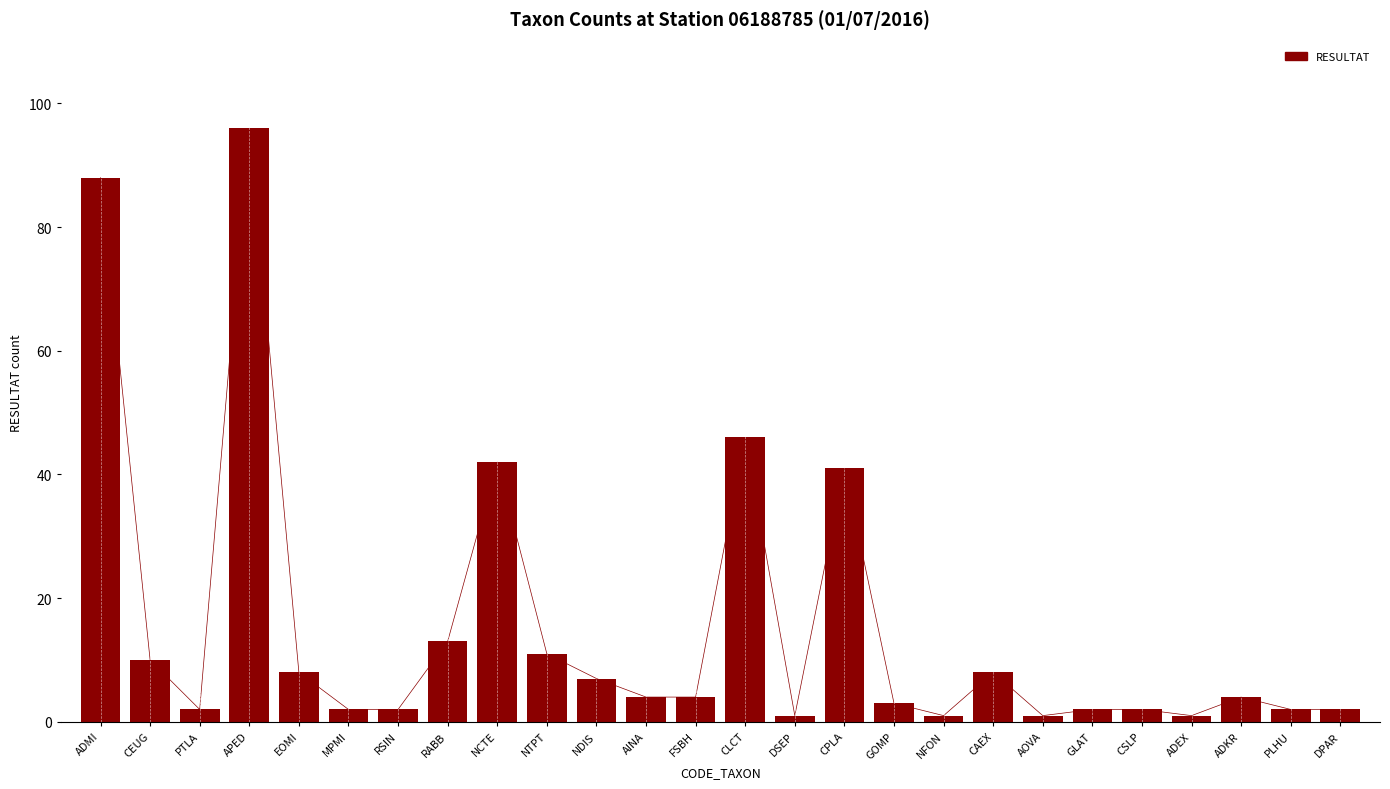

What is the ratio of the value at RABB to the value at ADEX?

13.0